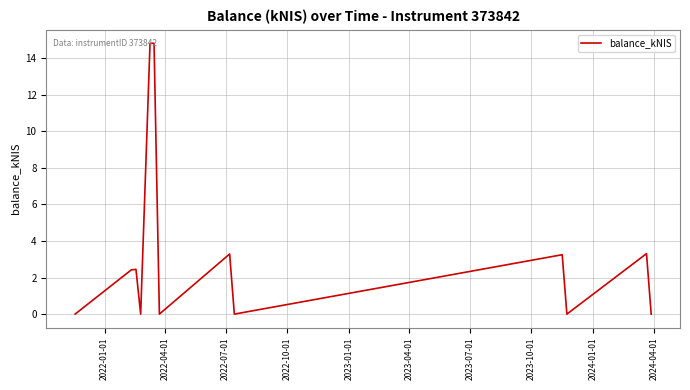

What is the maximum value shown in the chart?

14.8